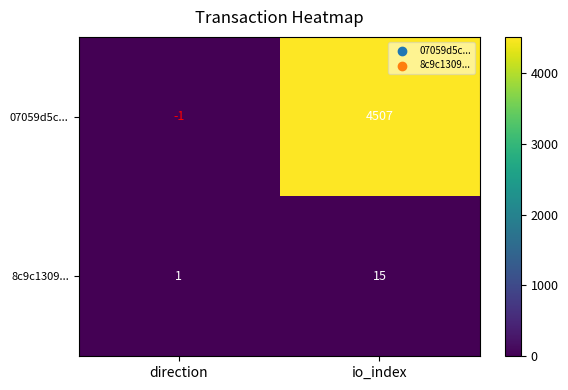

Which label corresponds to the largest value in the chart?

io_index